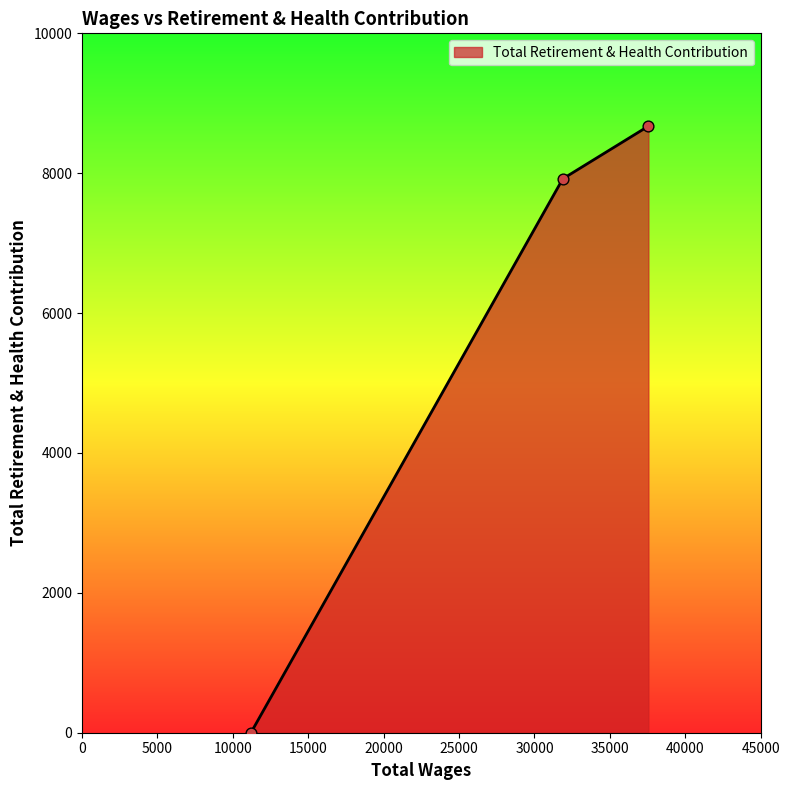

What is the sum of all values?

16593